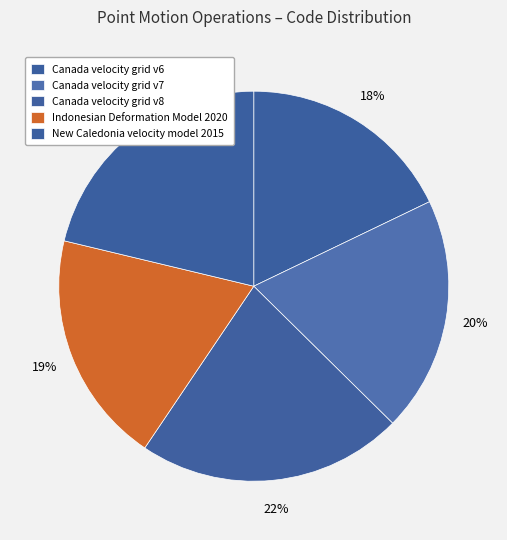

To the nearest percent, what is the average slice percentage?

20%